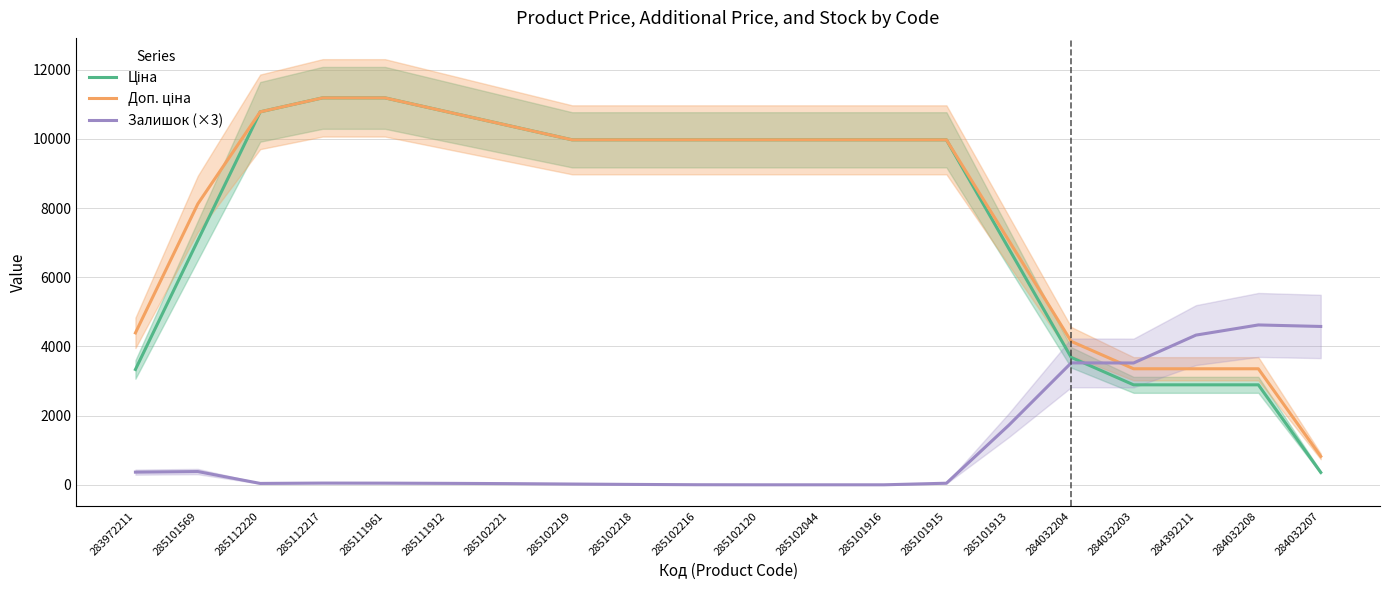

Reading left to right, list all the values displayed in this chart.

Ціна: 3335.7	7065.1	10783.8	11188.2	11188.2	10783.8	10379.4	9975.0	9975.0	9975.0	9975.0	9975.0	9975.0	9975.0	6829.7	3684.3	2891.5	2891.5	2891.5	359.3
Доп. ціна: 4393.3	8122.7	10783.8	11188.2	11188.2	10783.8	10379.4	9975.0	9975.0	9975.0	9975.0	9975.0	9975.0	9975.0	7061.8	4148.6	3355.8	3355.8	3355.8	823.6
Залишок (×3): 367.0	384.0	41.0	51.0	49.0	43.0	35.0	23.0	12.0	3.0	1.0	1.0	1.0	47.0	1724.0	3526.0	3523.0	4329.0	4623.0	4579.0